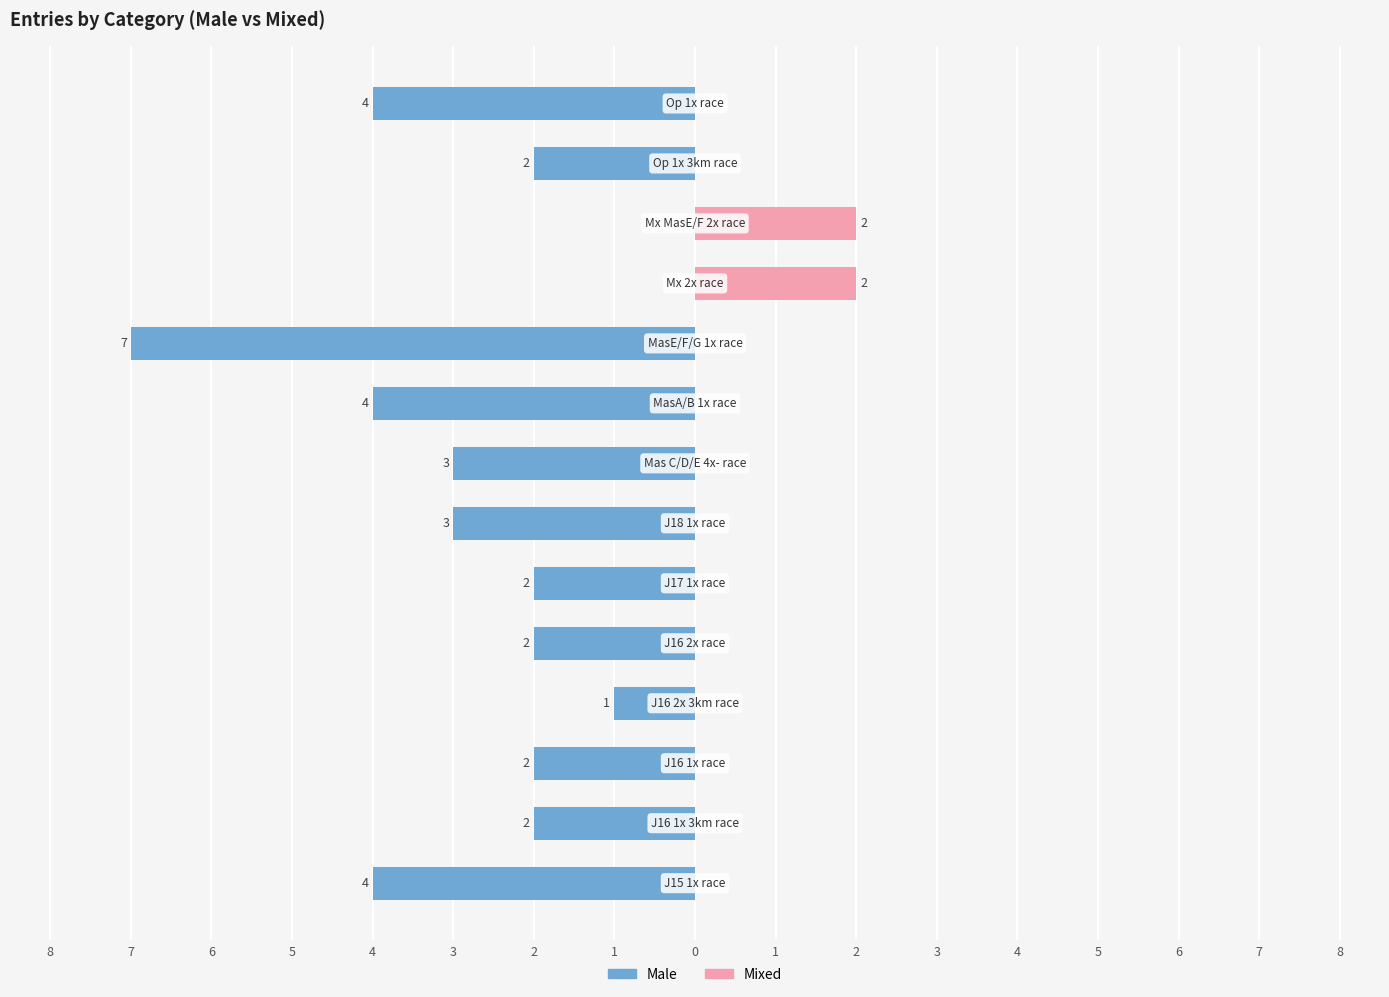

What is the highest value of the Mixed series?

2